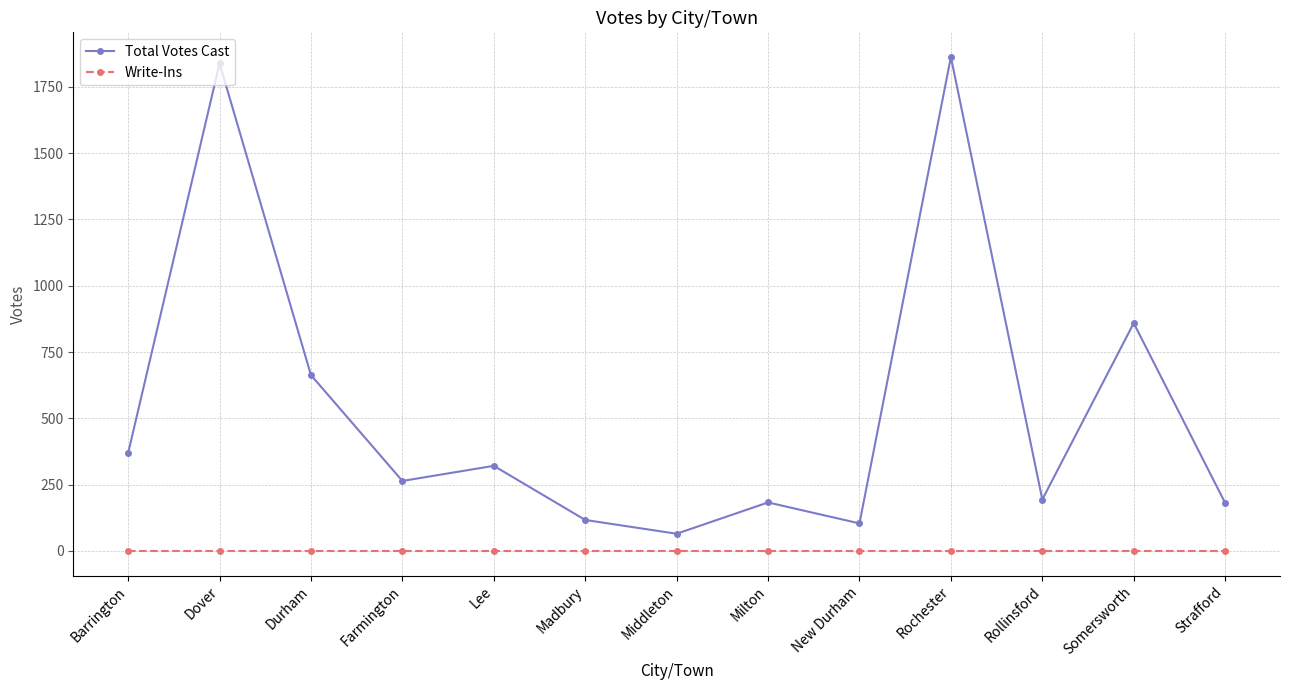

Rank the series by their average value, from highest to lowest.

Total Votes Cast, Write-Ins